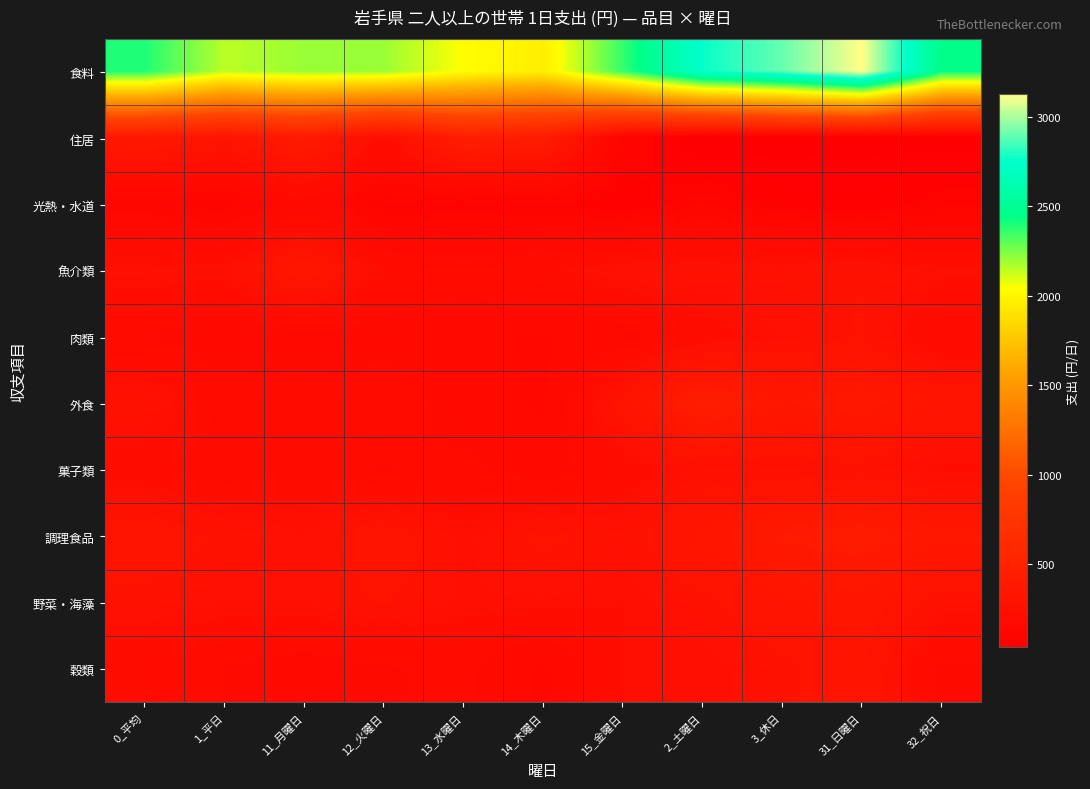

At which category is the sum across all series the highest?

31_日曜日